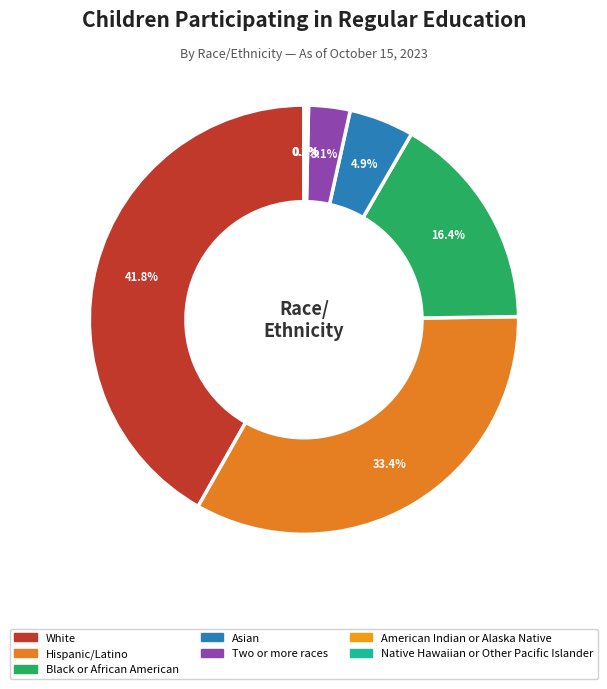

How many slices are in this pie chart?

7